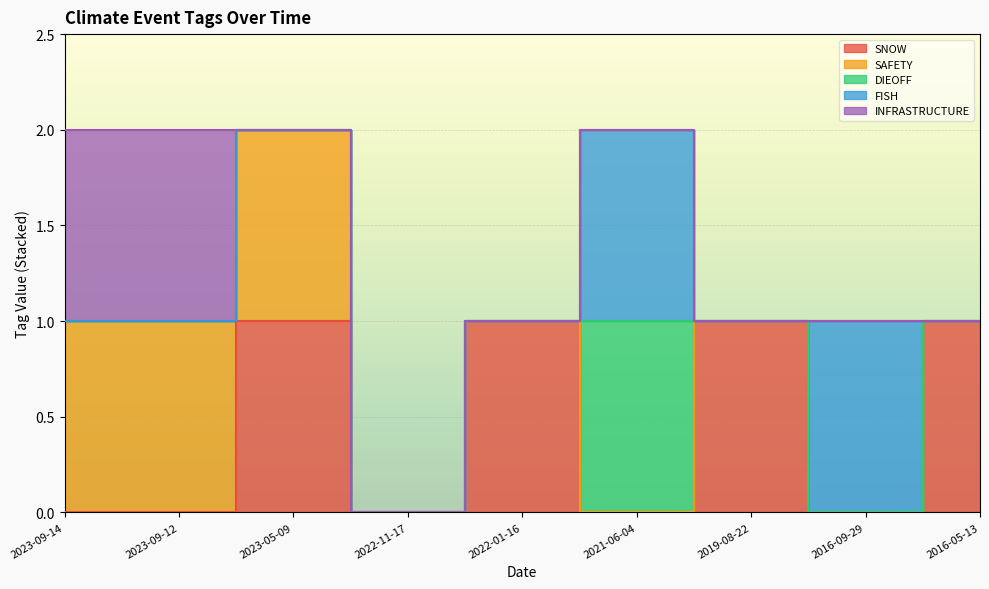

How many data points does each series have?

9